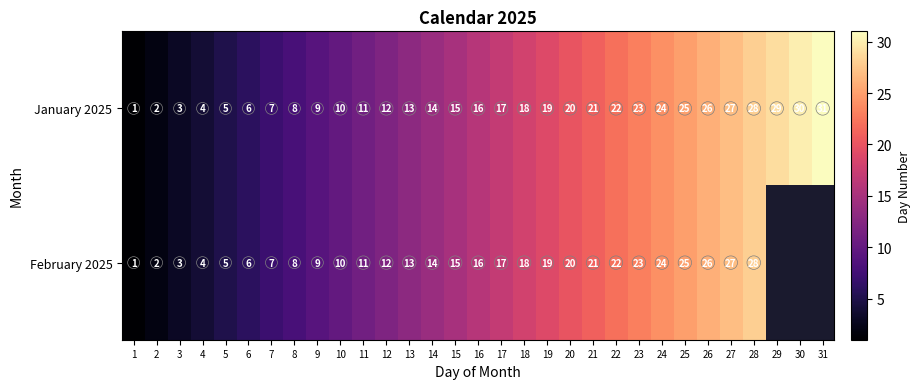

True or false: January 2025 has a value of 21 at 16.

False